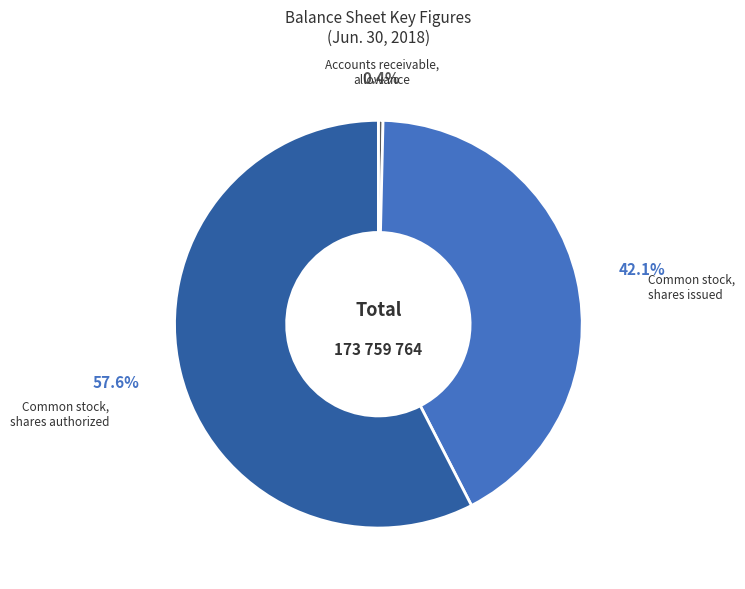

To the nearest percent, what is the difference between the Common stock, shares issued and Common stock, shares authorized slice percentages?

15%